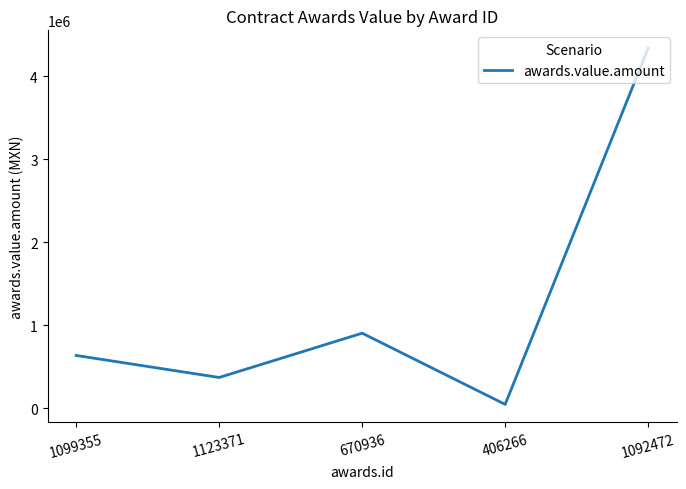

Which has a higher value, 1092472 or 1099355?

1092472